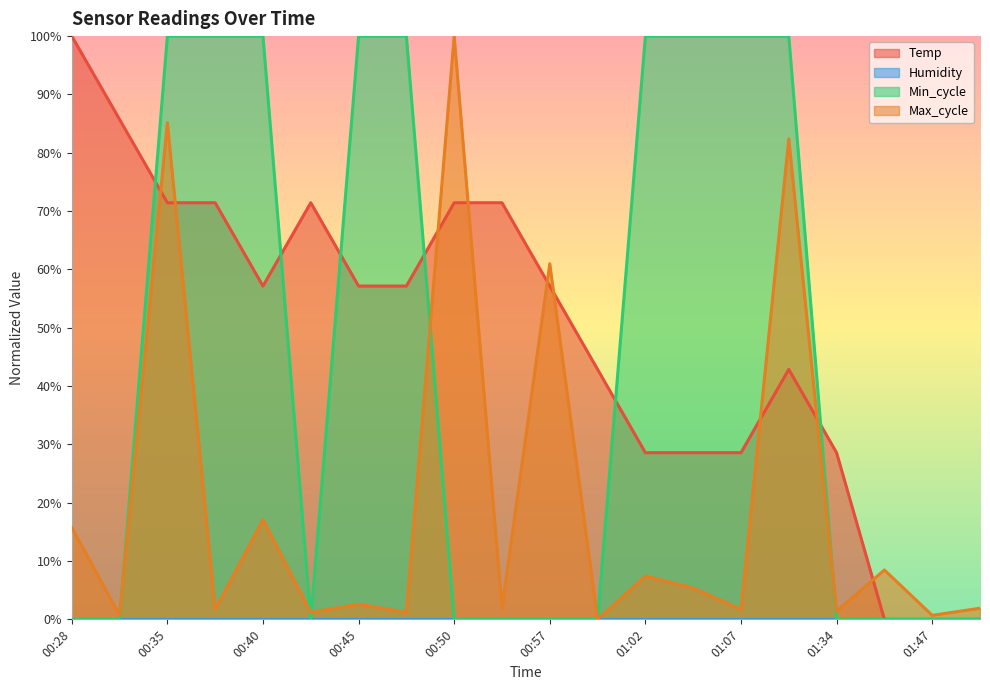

What is the total value across all series at 00:45?

159.7